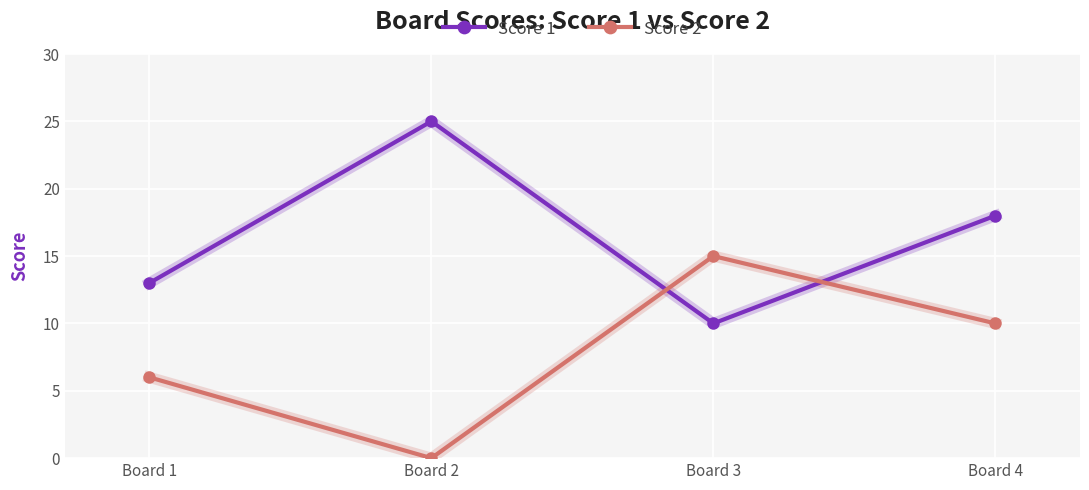

Reading left to right, transcribe all the data shown in this chart.

Score 1: 13	25	10	18
Score 2: 6	0	15	10